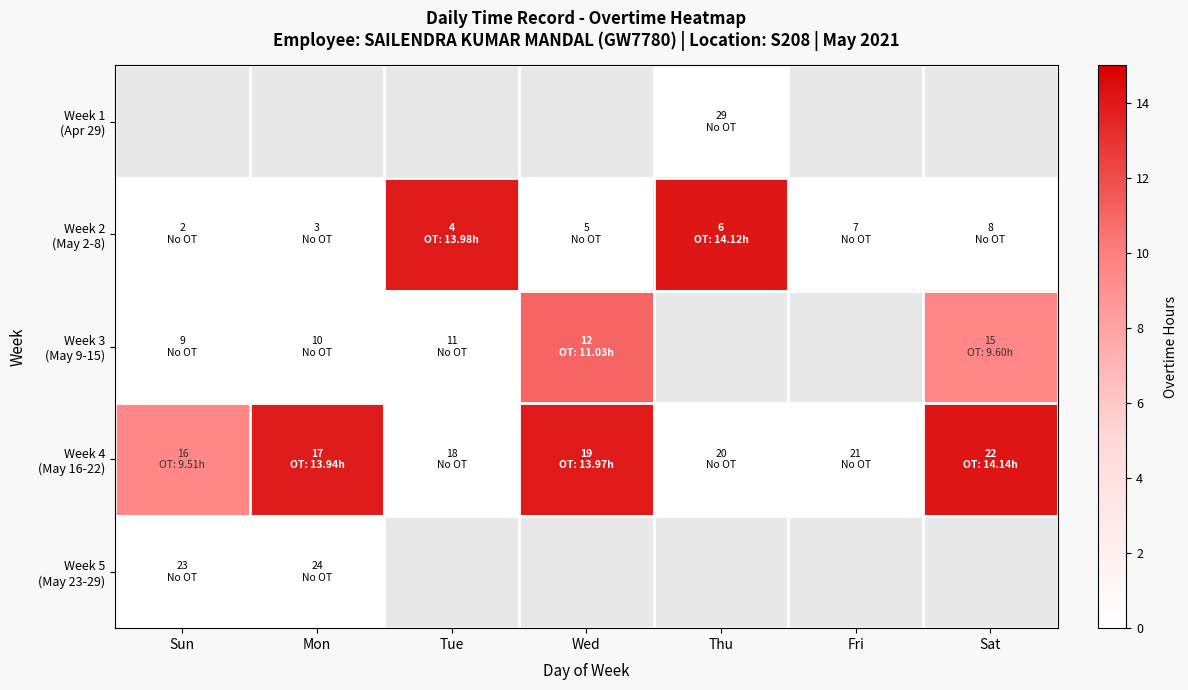

How many categories are shown in the chart?

7